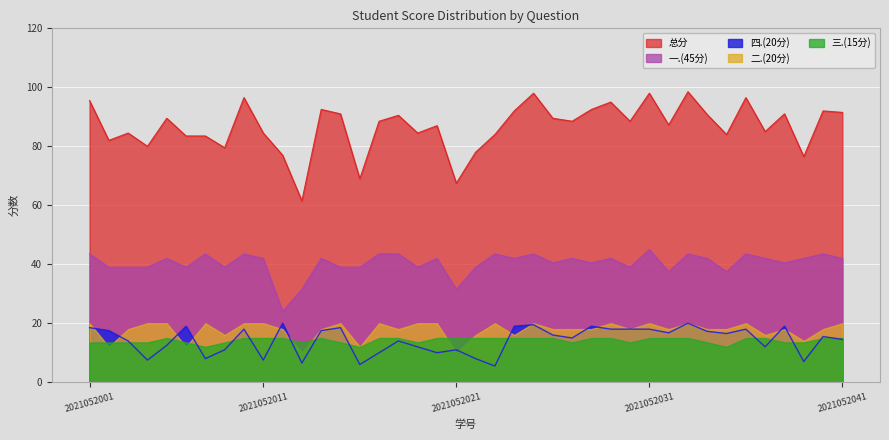

True or false: 三.(15分) and 一.(45分) intersect in this chart.

False